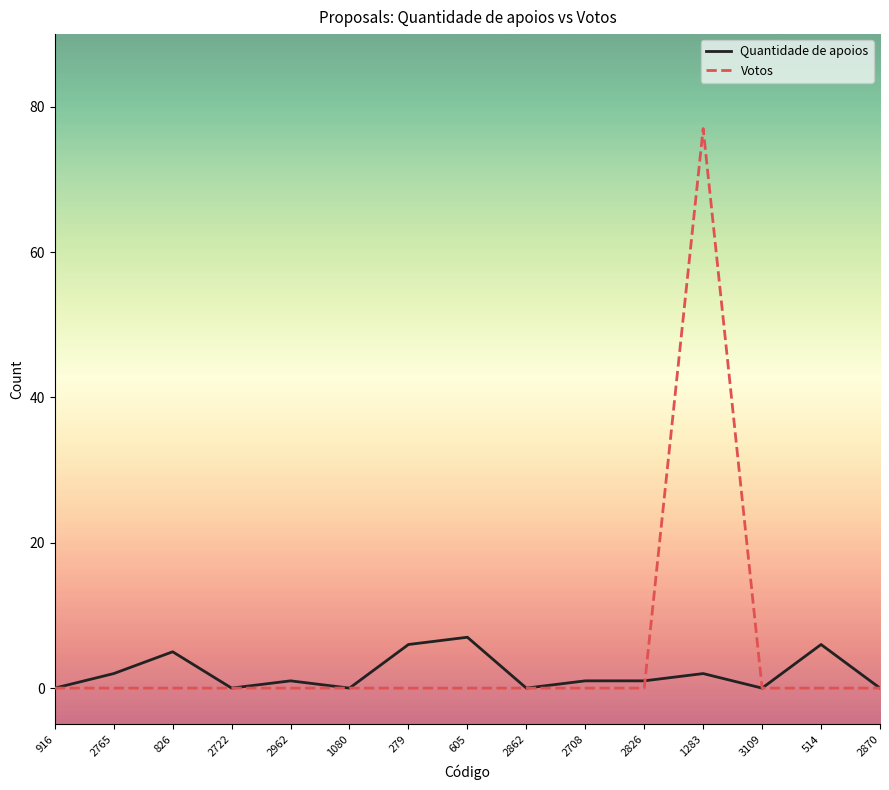

What are all the series names shown in the legend?

Quantidade de apoios, Votos